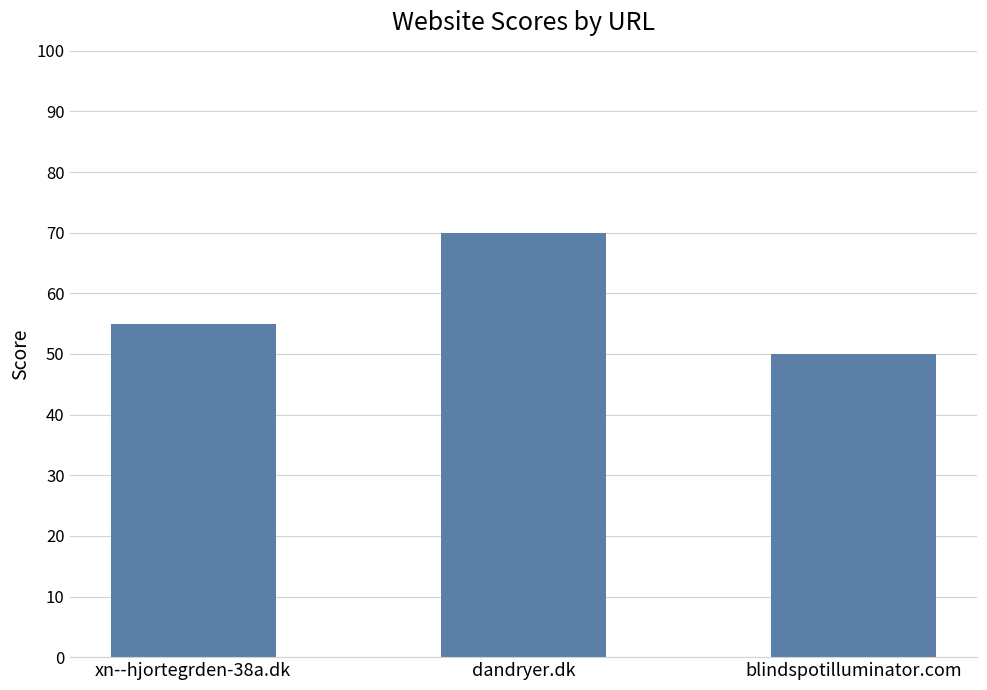

How many data points are less than 55?

1